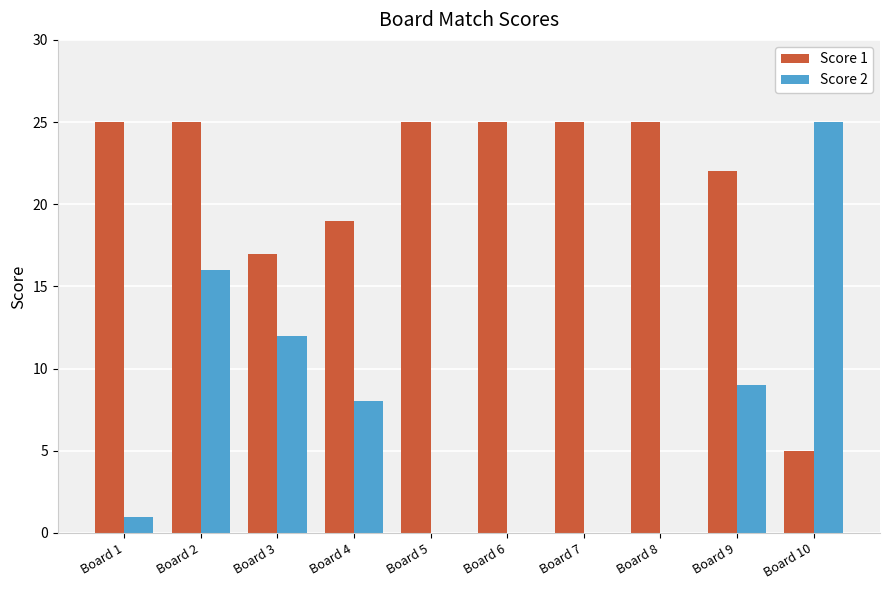

What is the maximum value shown in the chart?

25